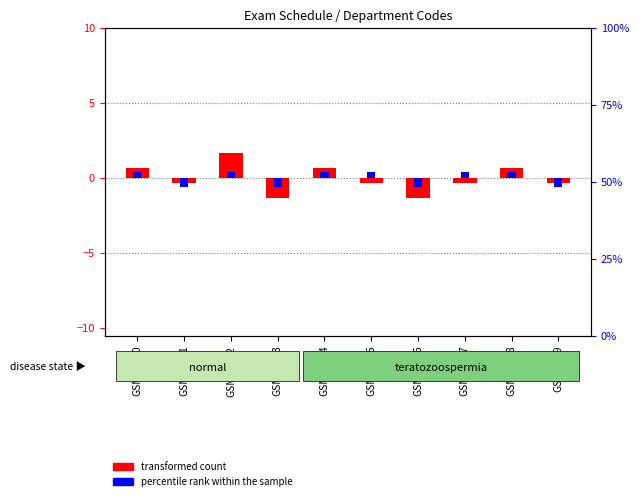

At which label does transformed count reach its peak?

GSM16602